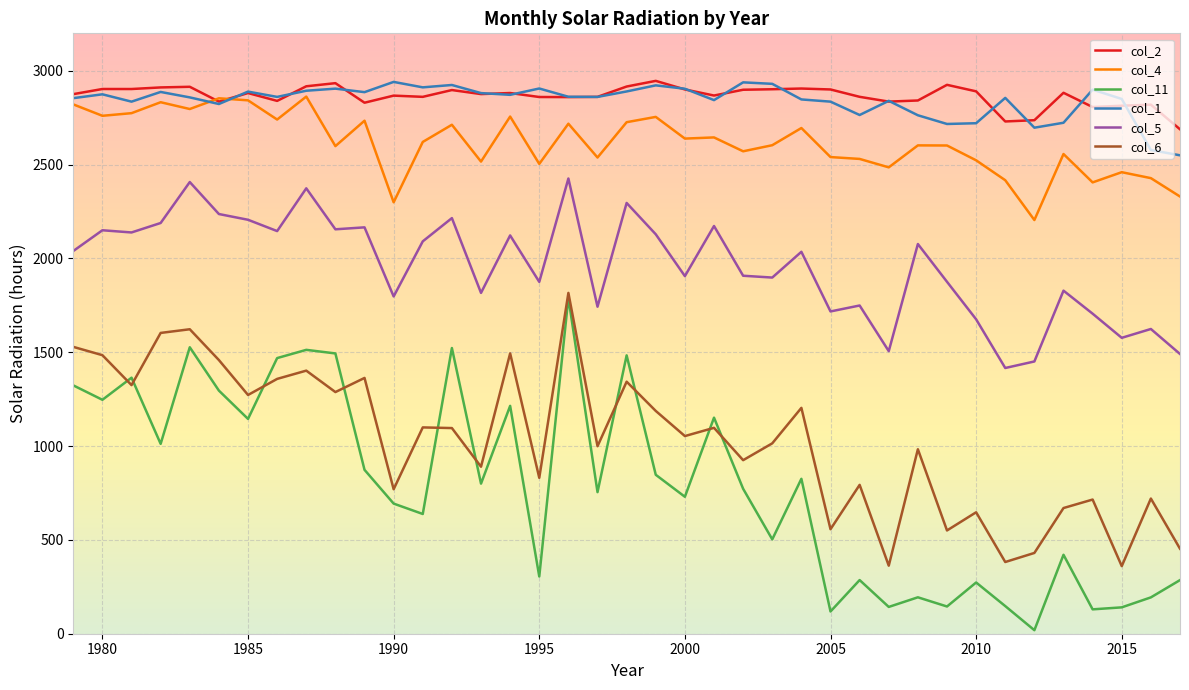

Is this an area chart (filled region under the line)?

No